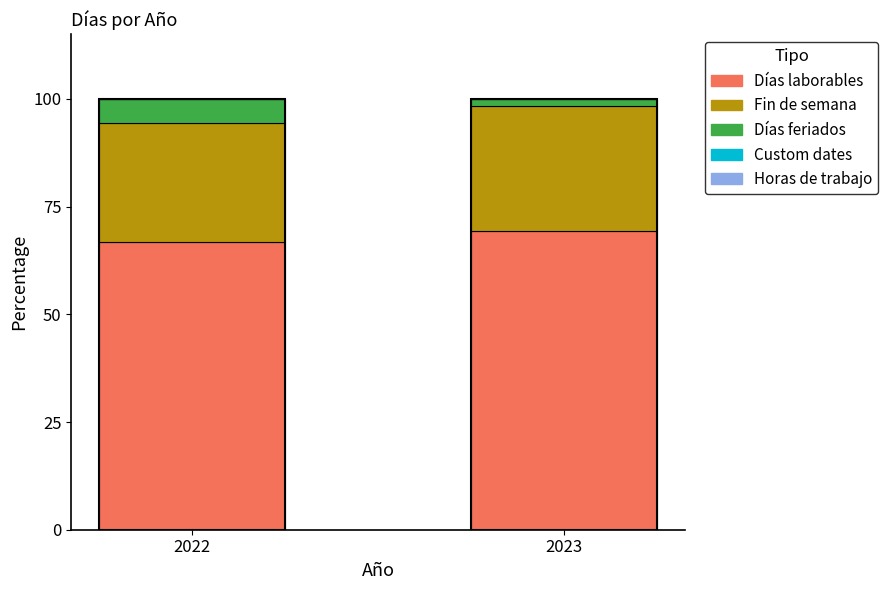

Which category has the lowest value in the Días laborables series?

2022